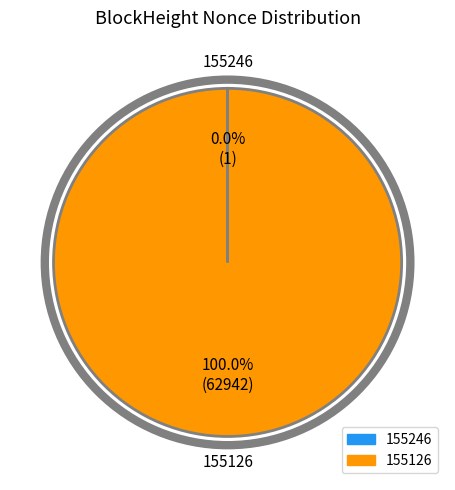

What percentage is the 155126 slice, to the nearest percent?

100%